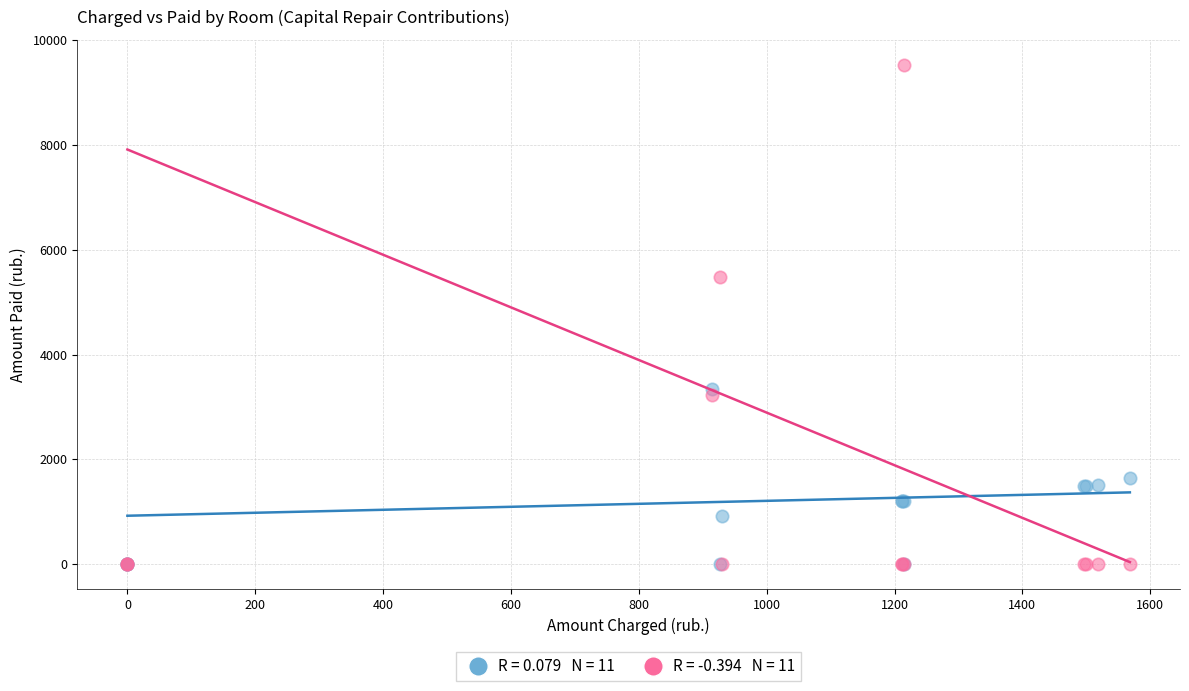

Across all series, what Y value is closest to 4764?

5484.6